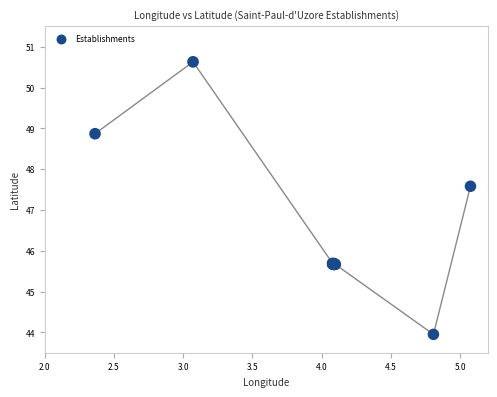

What Y value in the scatter plot is closest to 47?

47.6